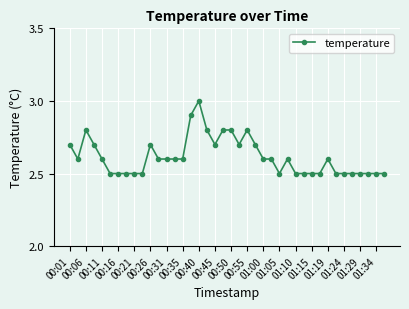

What is the value of the 39th point from the left?

2.5